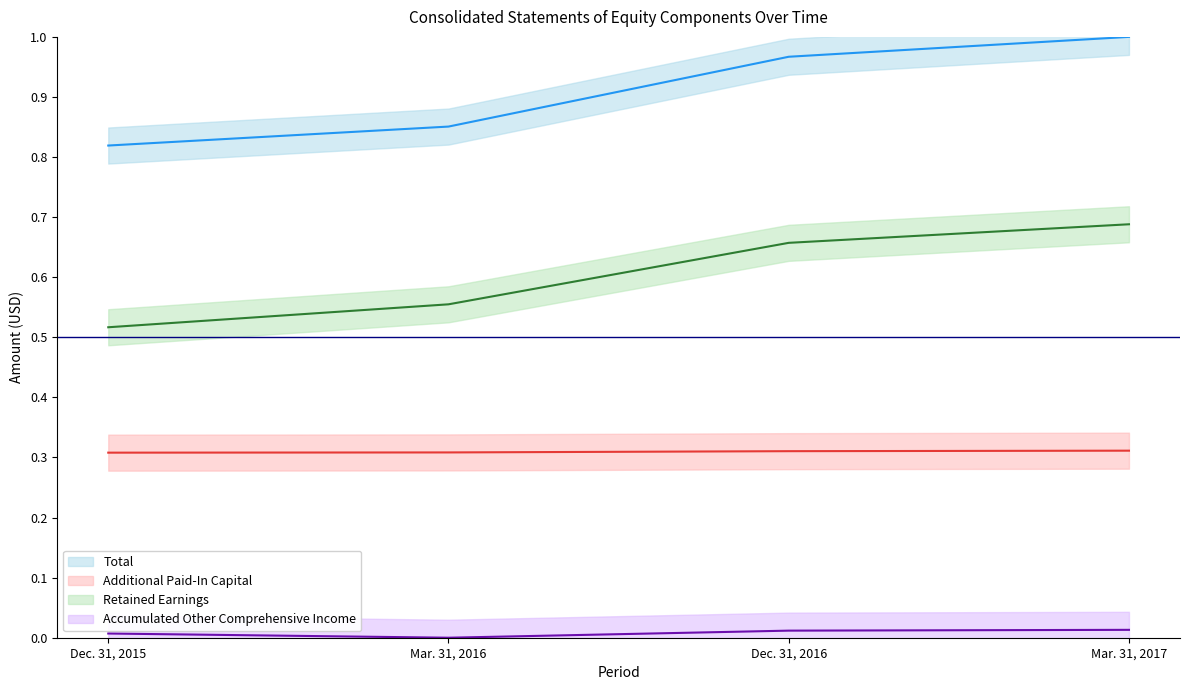

Between Dec. 31, 2015 and Dec. 31, 2016, which series saw the biggest shift?

Total